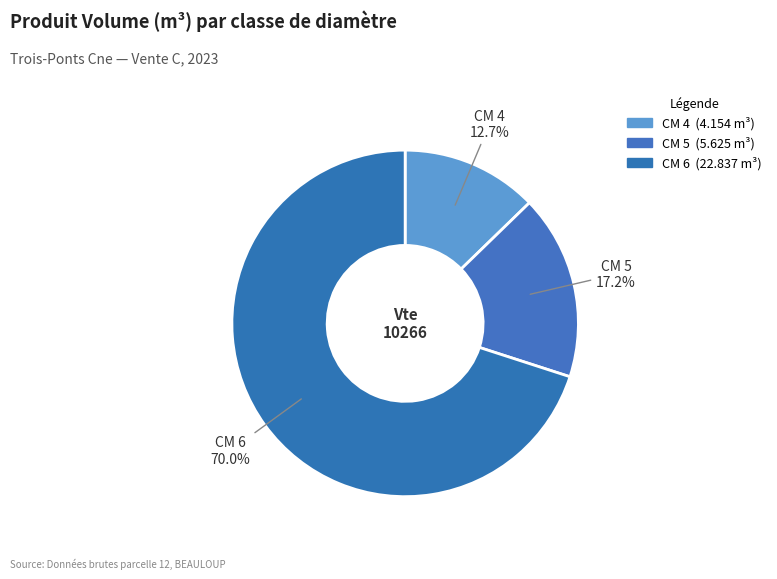

How many slices are in this pie chart?

3